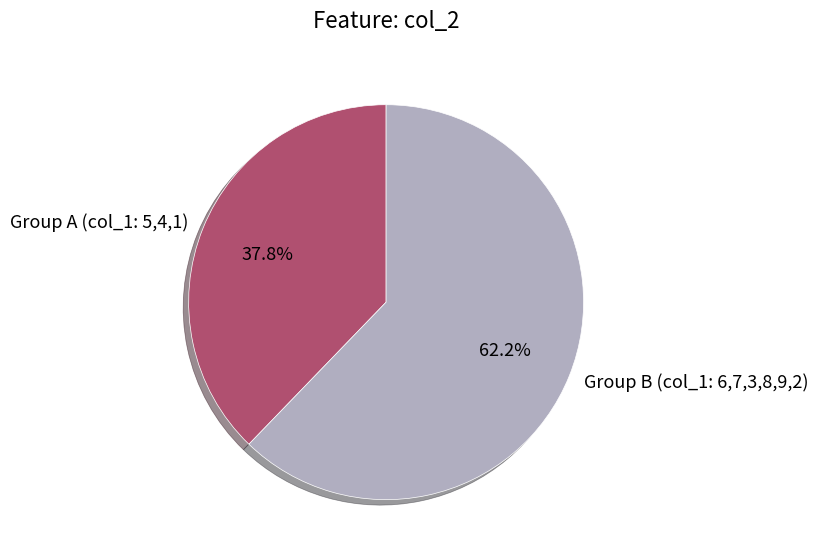

How many slices are in this pie chart?

2